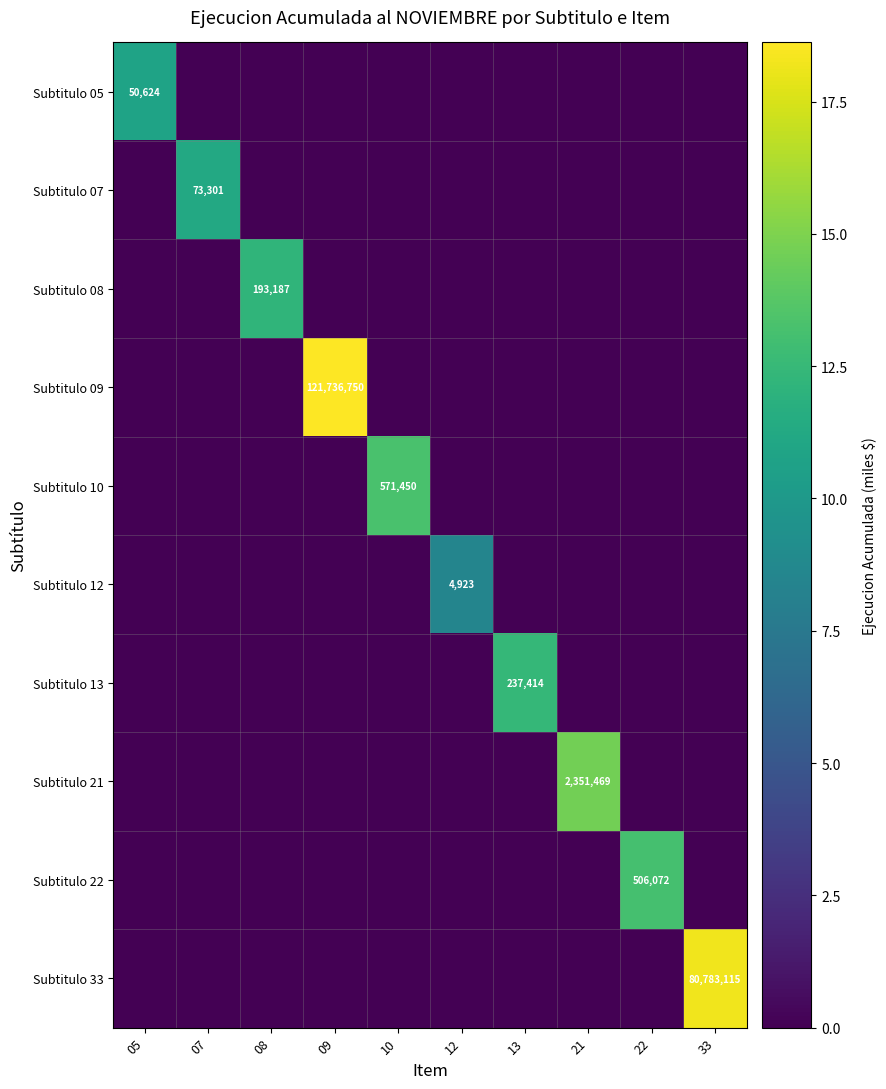

Is it true that Subtitulo 05 equals 50624 at 05?

True